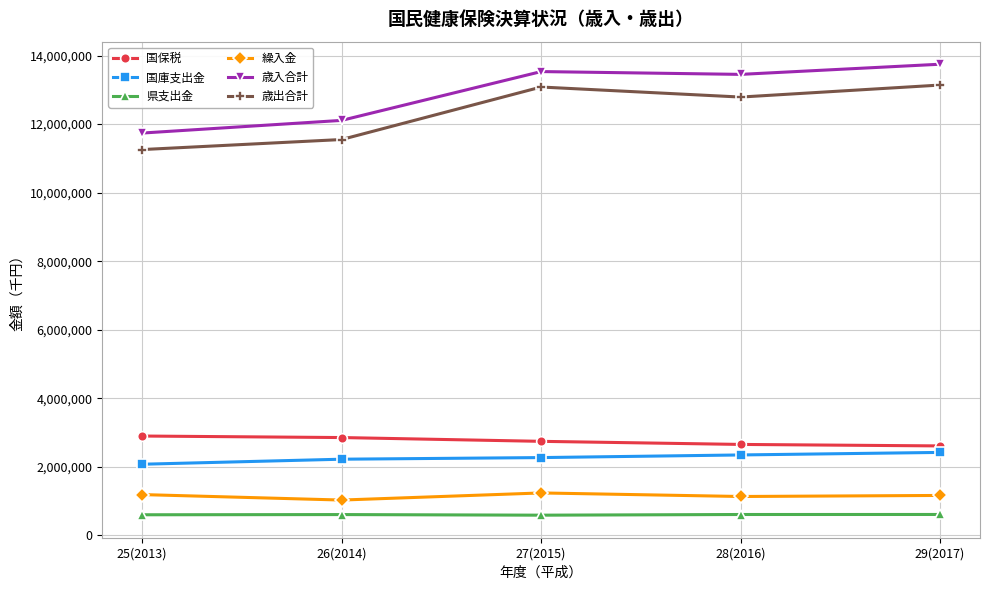

The value of 繰入金 at 26(2014) is 1029348. True or false?

True